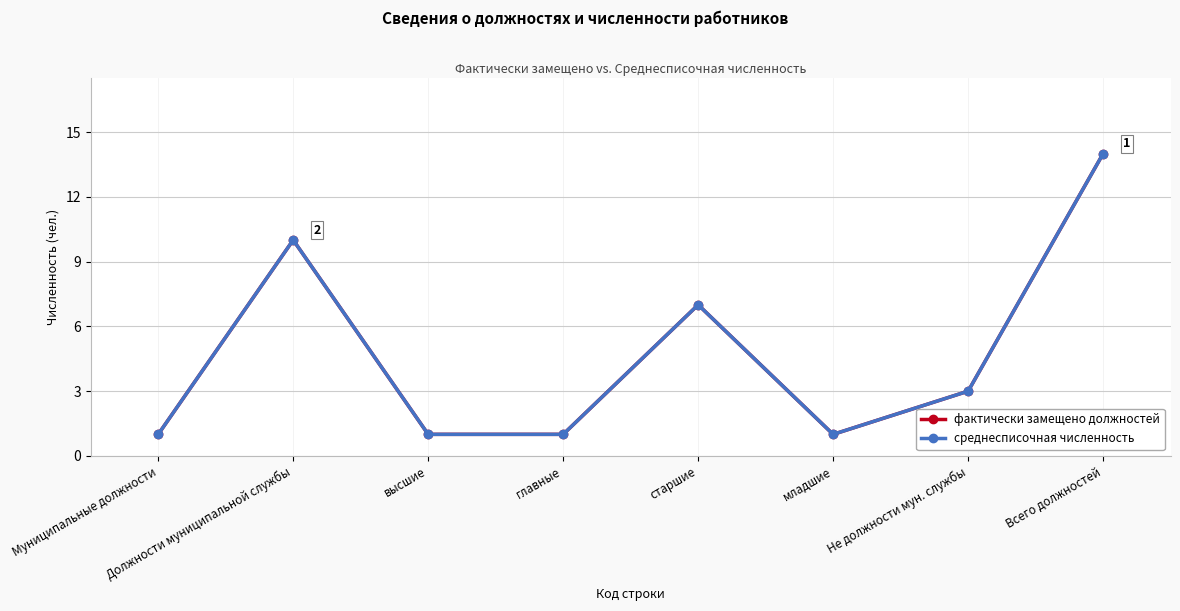

Rank the categories by среднесписочная численность value from highest to lowest.

Всего должностей, Должности муниципальной службы, старшие, Не должности мун. службы, Муниципальные должности, высшие, главные, младшие